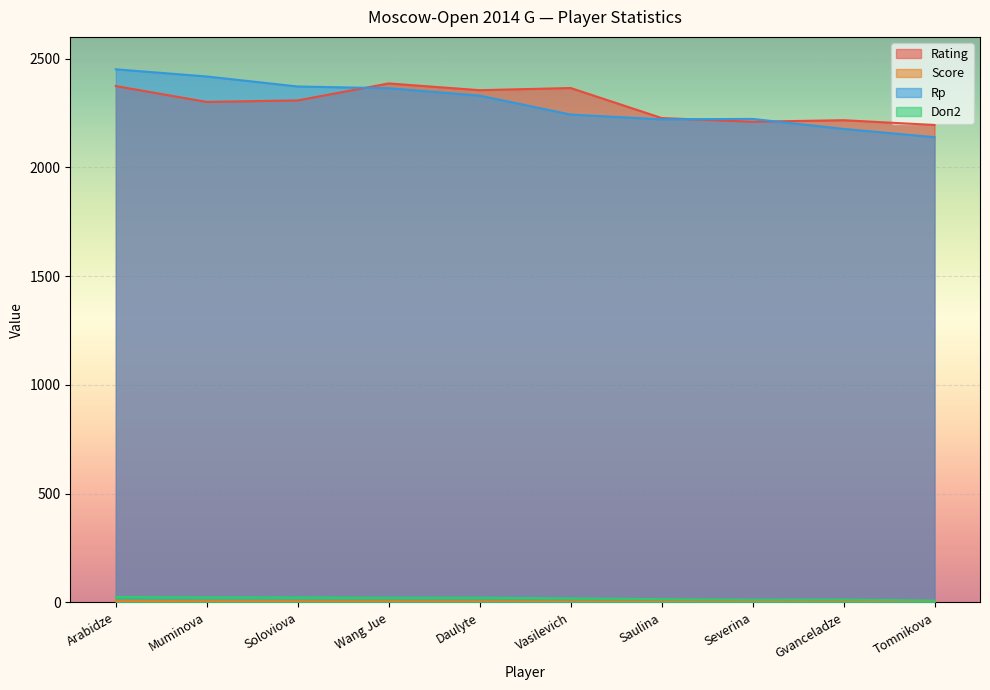

Read the Rp value at Vasilevich.

2243.0